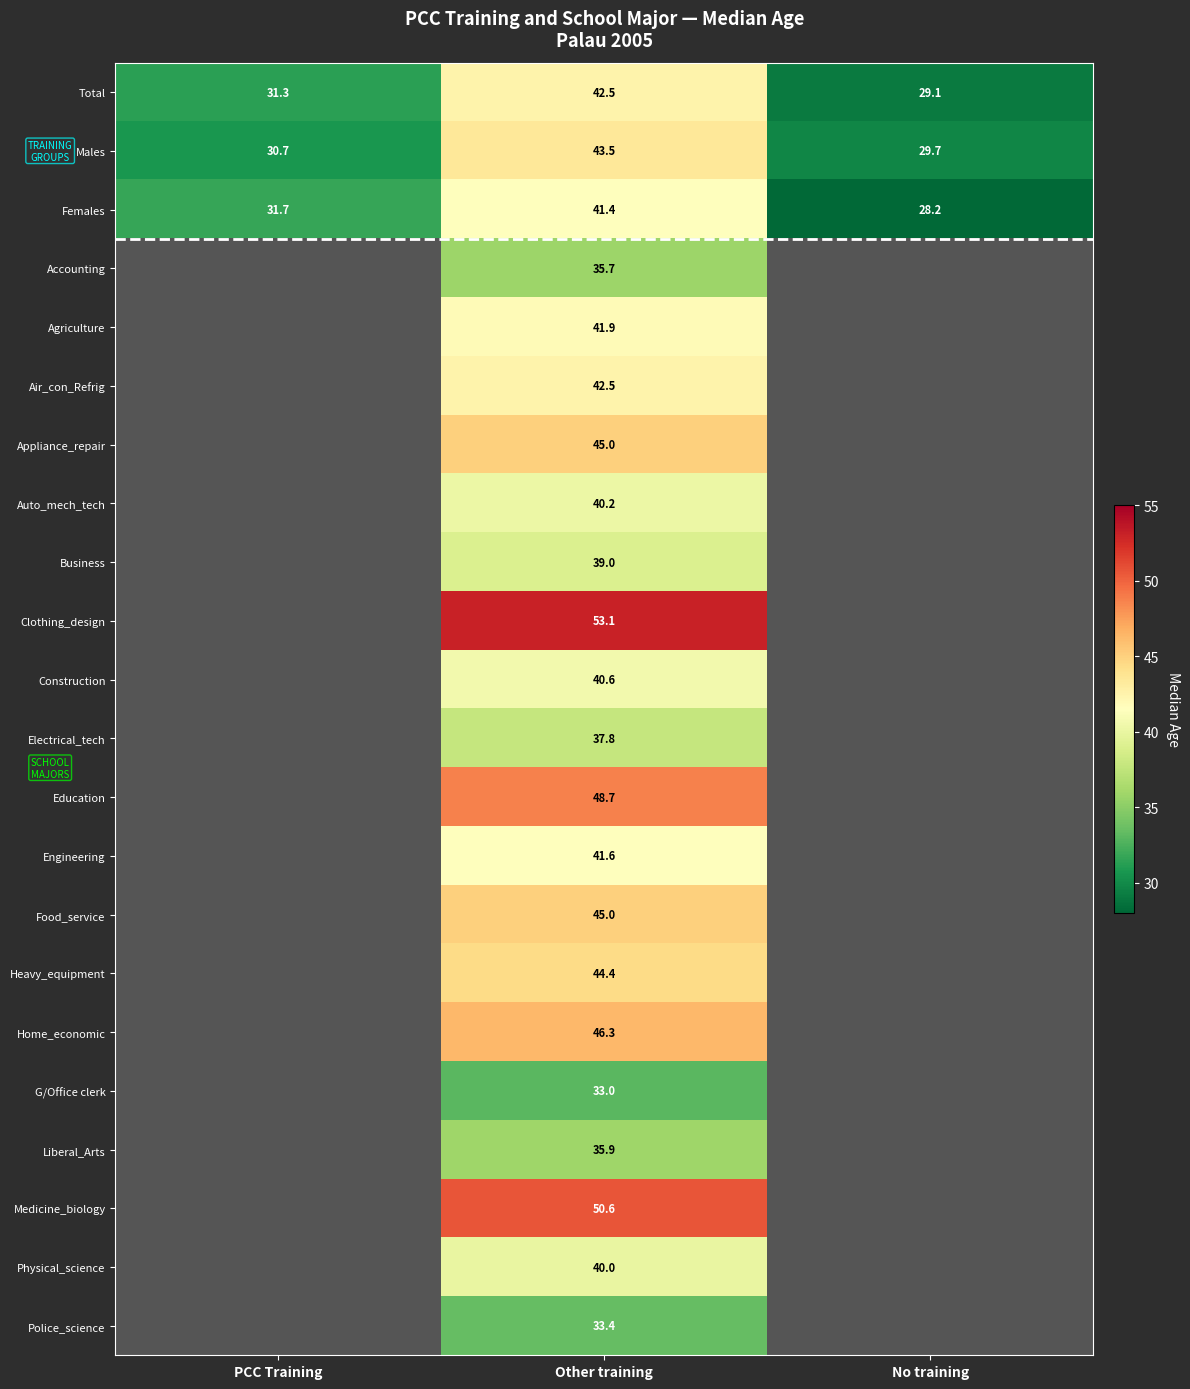

What is the greatest value displayed?

53.1